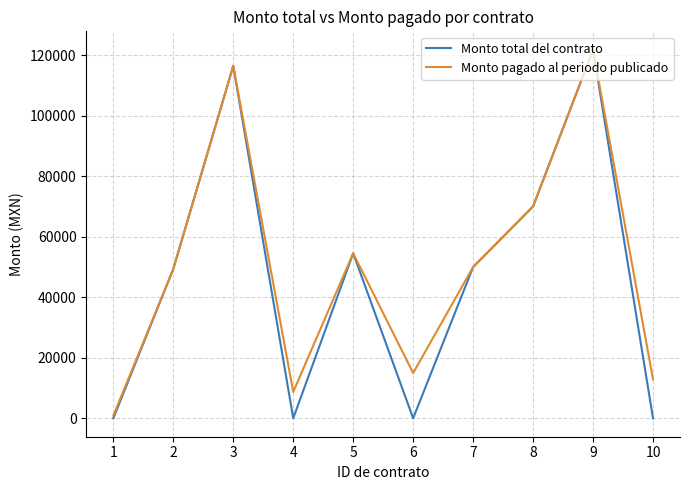

Where is the first local maximum for Monto total del contrato?

3